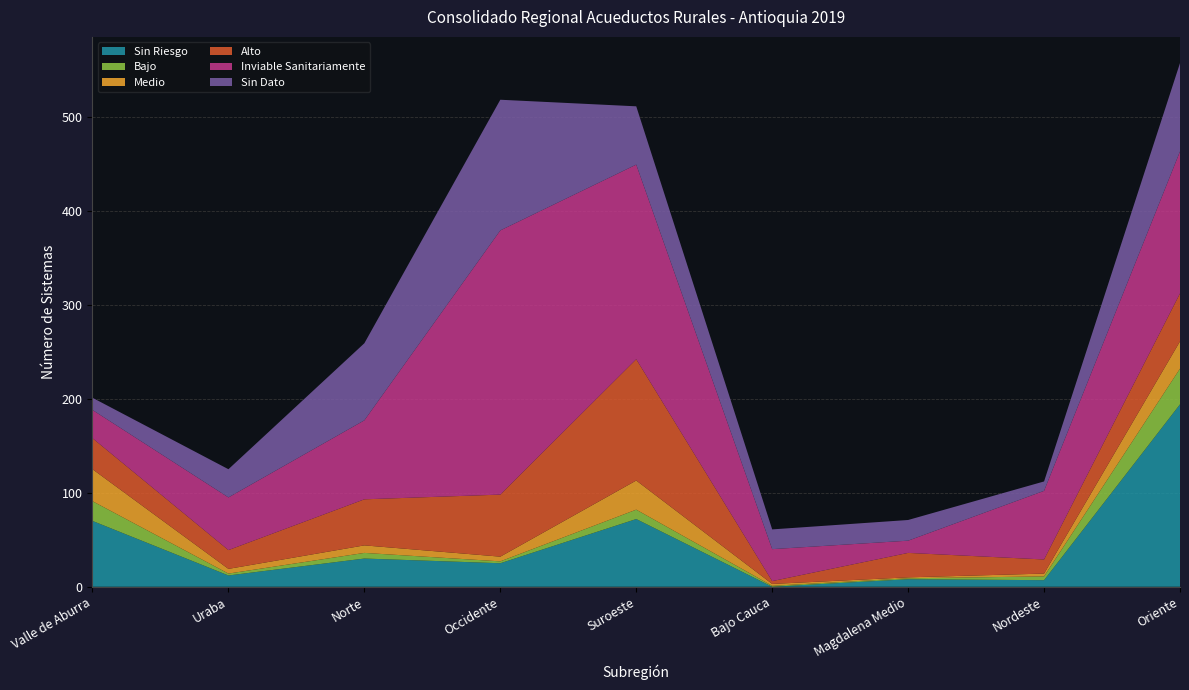

Reading left to right, extract all data points from this chart.

Sin Riesgo: Valle de Aburra=70	Uraba=12	Norte=30	Occidente=25	Suroeste=72	Bajo Cauca=0	Magdalena Medio=8	Nordeste=7	Oriente=194
Bajo: Valle de Aburra=21	Uraba=2	Norte=6	Occidente=2	Suroeste=10	Bajo Cauca=1	Magdalena Medio=1	Nordeste=4	Oriente=38
Medio: Valle de Aburra=34	Uraba=5	Norte=8	Occidente=5	Suroeste=31	Bajo Cauca=2	Magdalena Medio=1	Nordeste=3	Oriente=29
Alto: Valle de Aburra=33	Uraba=20	Norte=49	Occidente=66	Suroeste=129	Bajo Cauca=3	Magdalena Medio=26	Nordeste=15	Oriente=51
Inviable Sanitariamente: Valle de Aburra=30	Uraba=56	Norte=84	Occidente=281	Suroeste=207	Bajo Cauca=34	Magdalena Medio=13	Nordeste=73	Oriente=151
Sin Dato: Valle de Aburra=13	Uraba=30	Norte=82	Occidente=139	Suroeste=62	Bajo Cauca=21	Magdalena Medio=22	Nordeste=10	Oriente=94